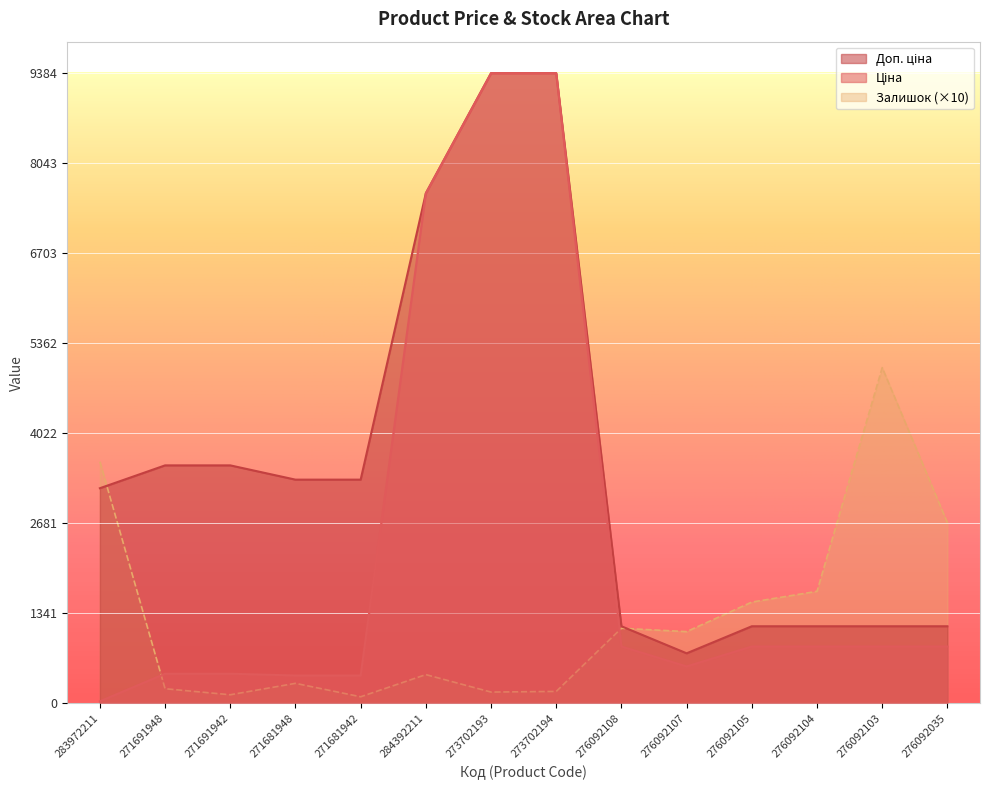

How many values in the Ціна series exceed 848?

8